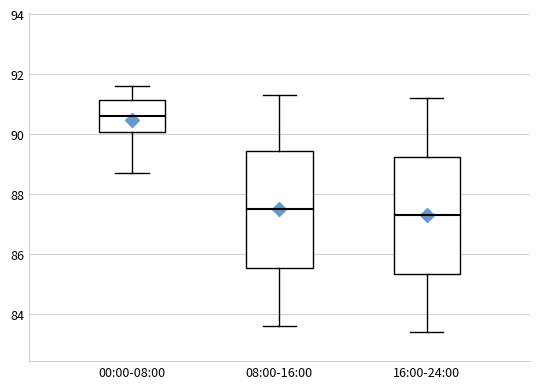

Where is the upper edge of the box for 16:00-24:00 on the y-axis? The values are not printed on the chart, so give them approximately, as read against the axis.

89.2